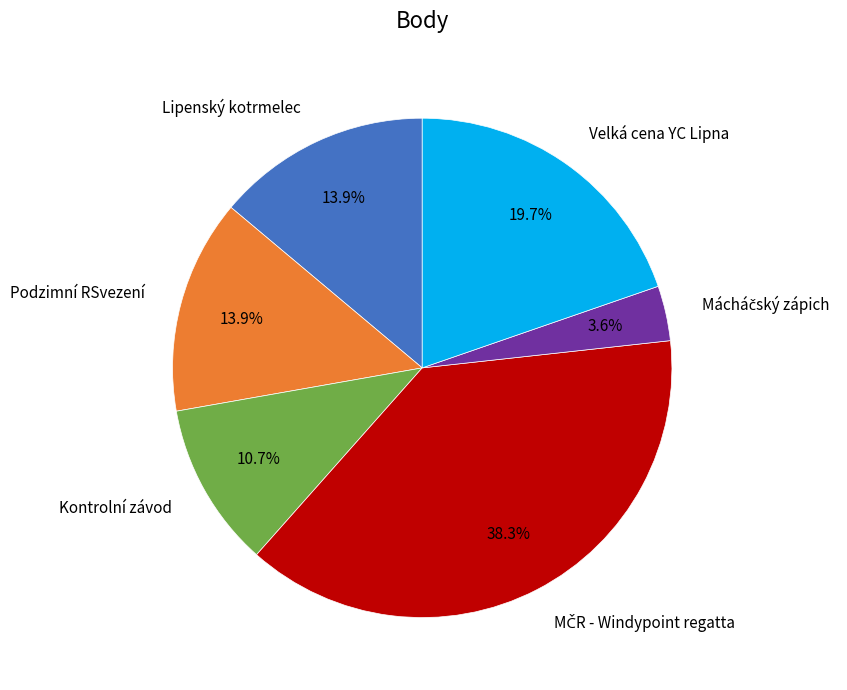

Is Lipenský kotrmelec the majority of the pie?

No